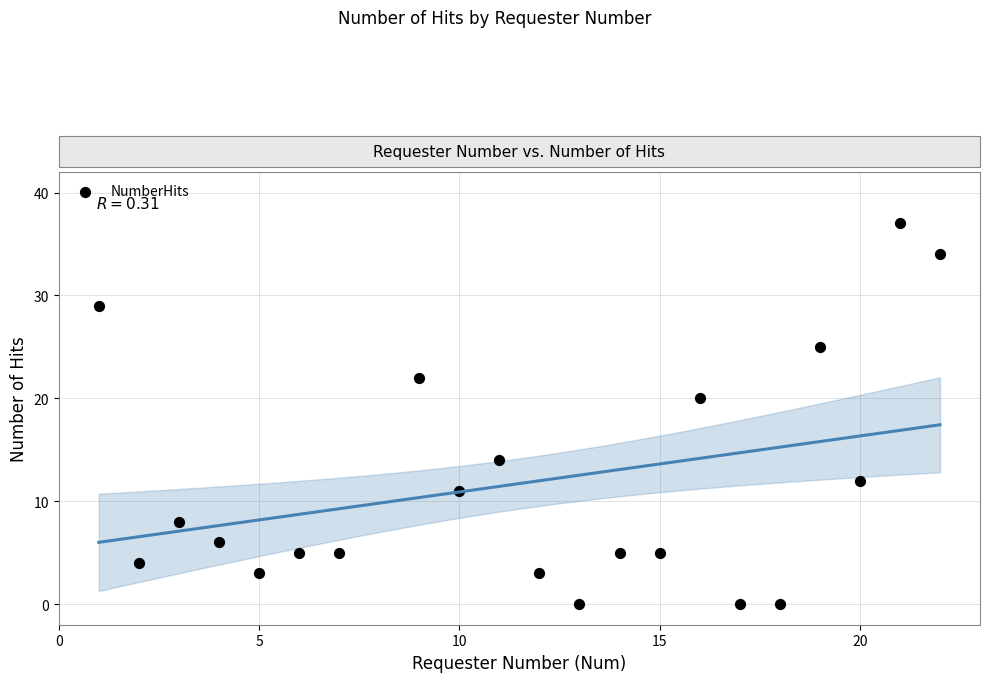

What Y value in the scatter plot is closest to 18?

20